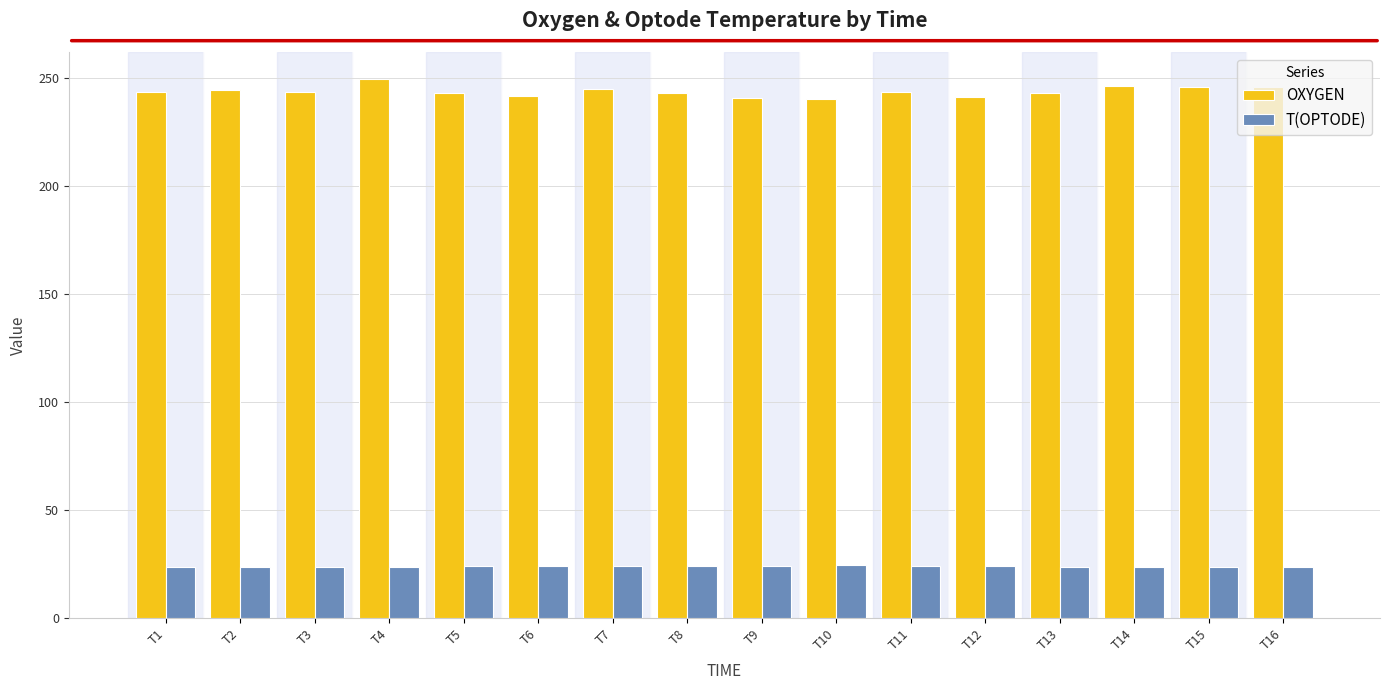

How many groups of bars are there?

16